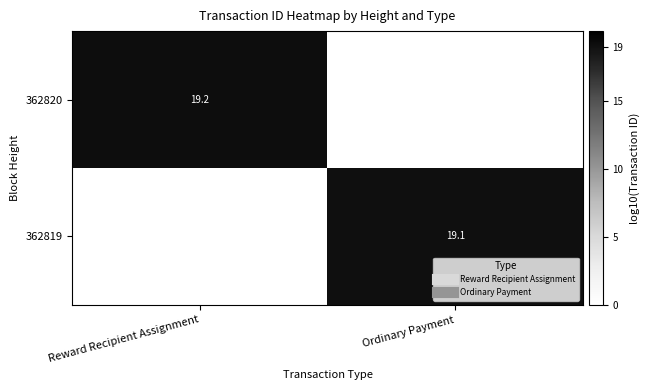

What is the average value of the 362820 series?

9.6